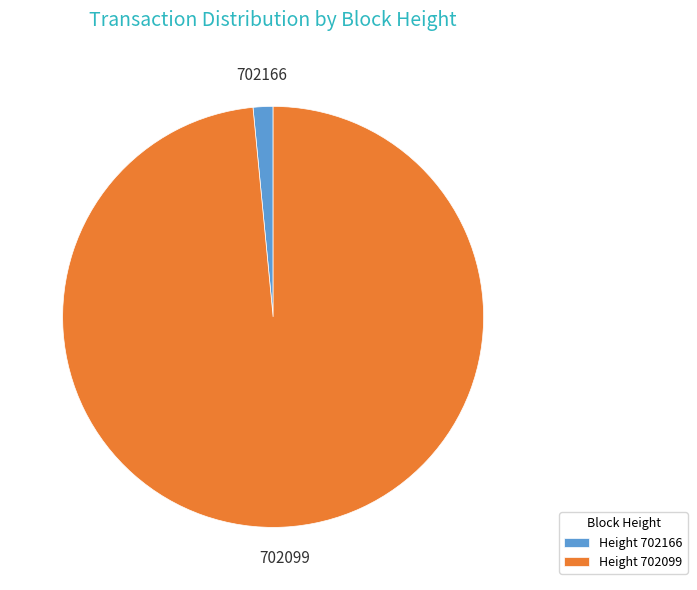

Count the number of slices in the pie.

2